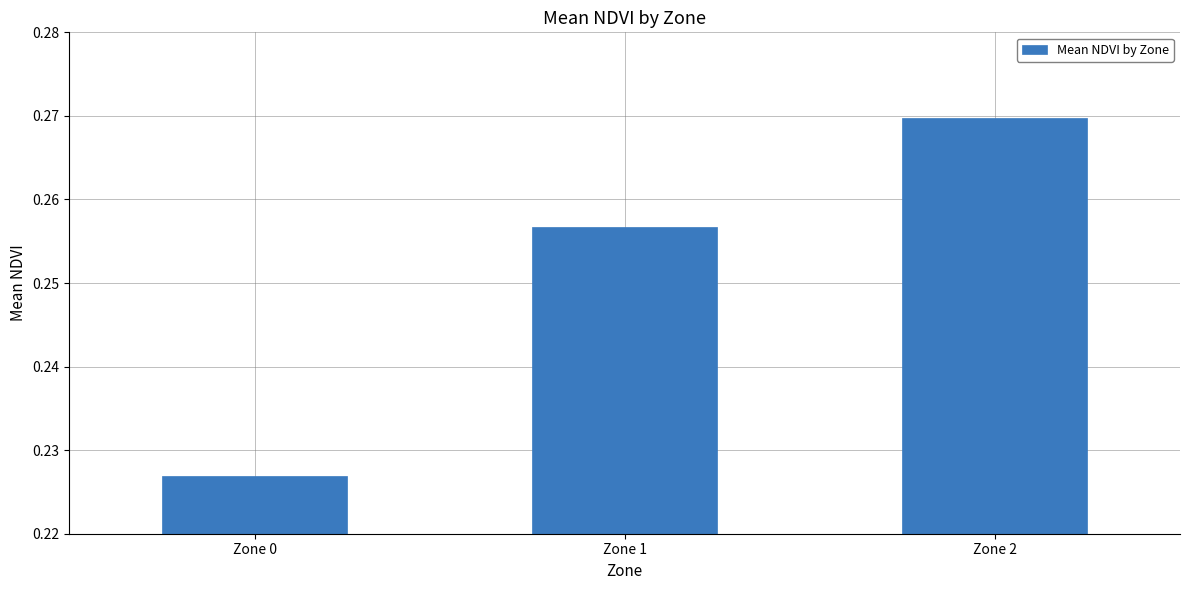

How many bars are there in total?

3